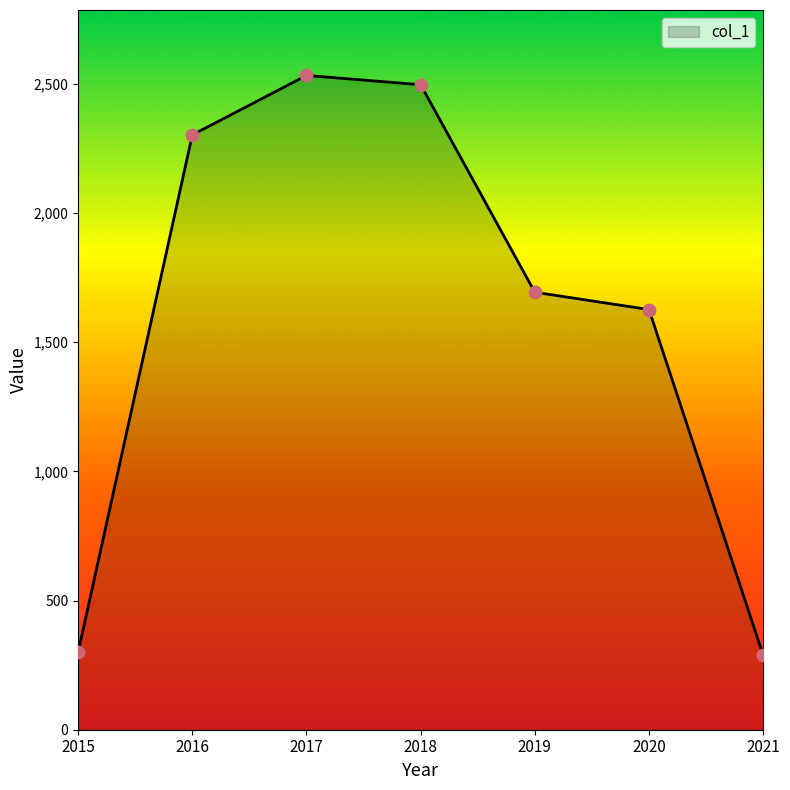

Between 2017 and 2020, which is larger?

2017